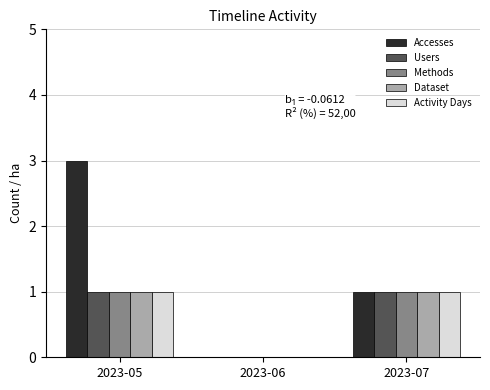

Between 2023-05 and 2023-07, which series saw the biggest shift?

Accesses